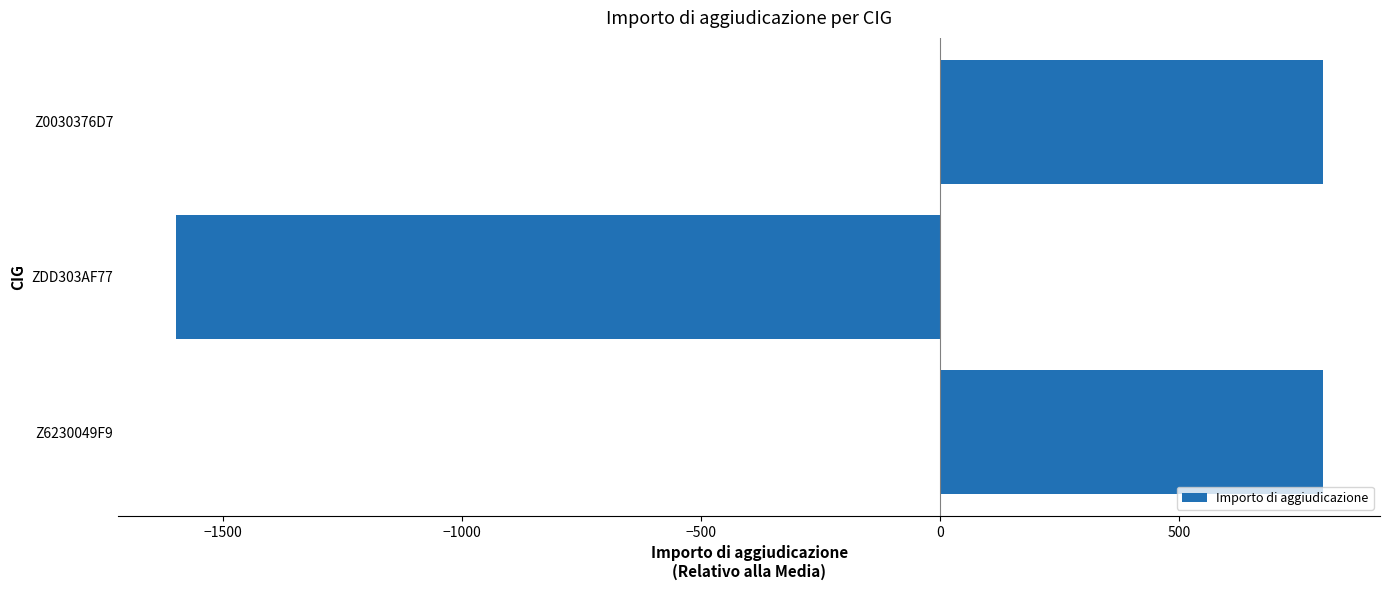

What is the change in value from Z6230049F9 to ZDD303AF77?

-2400